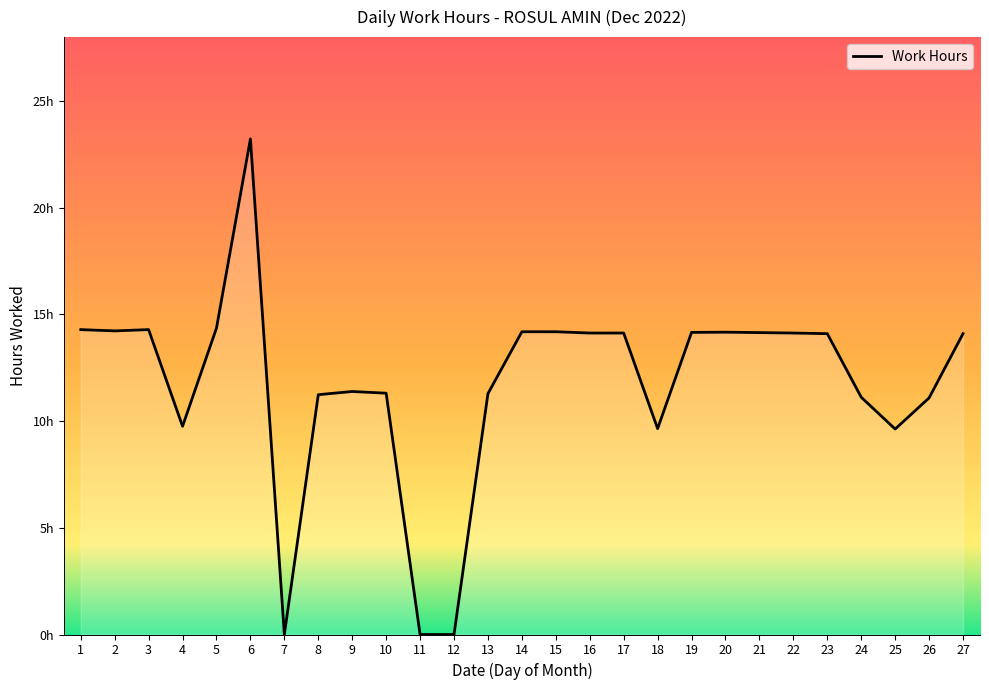

Rank the categories by value from highest to lowest.

6, 5, 1, 3, 2, 14, 15, 20, 19, 21, 16, 17, 22, 23, 27, 9, 10, 13, 8, 24, 26, 4, 18, 25, 7, 11, 12